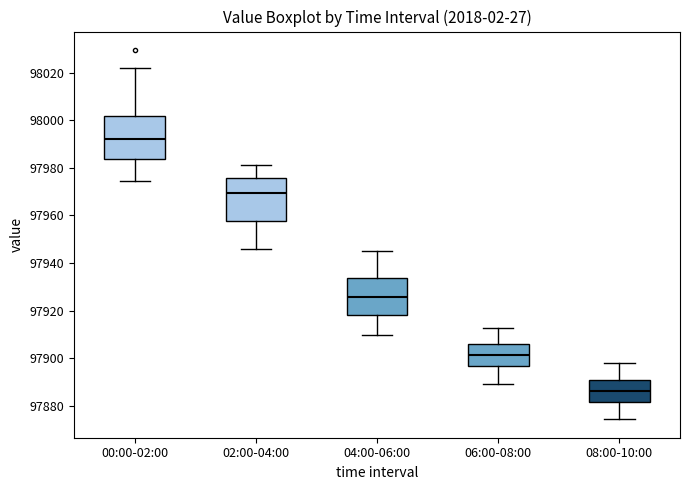

Which box has the lowest median line?

08:00-10:00